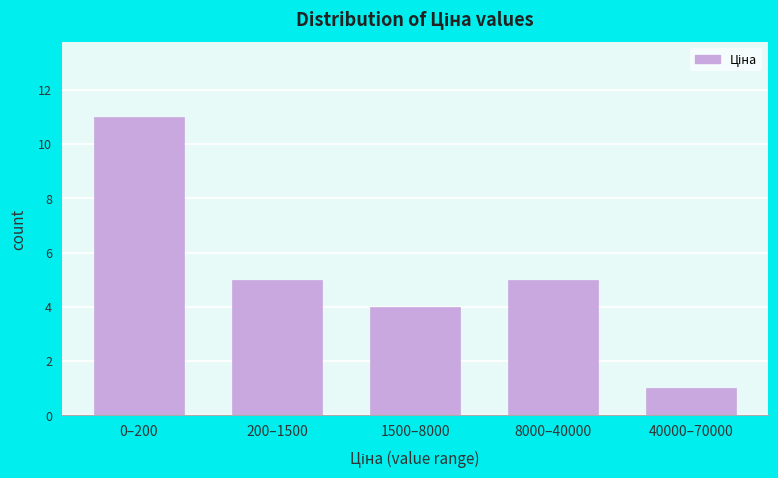

Reading right to left, list all the values displayed in this chart.

40000–70000=1	8000–40000=5	1500–8000=4	200–1500=5	0–200=11